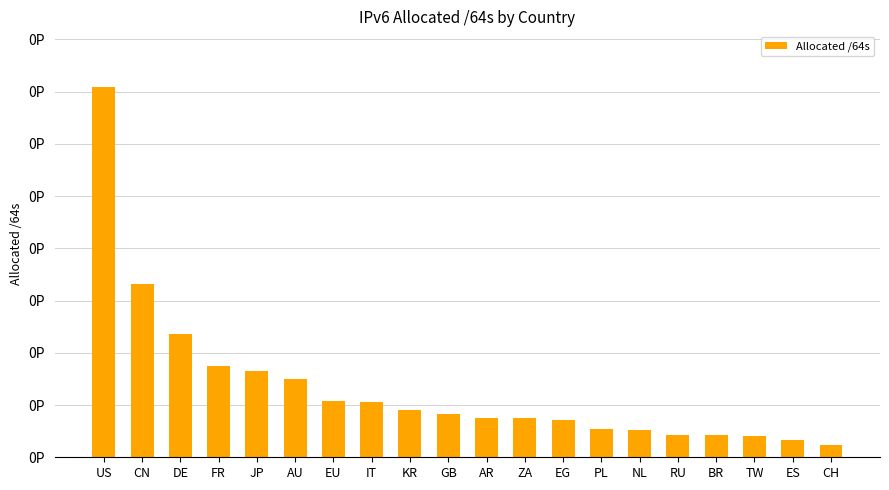

What is the sum of all values?

666356871856130